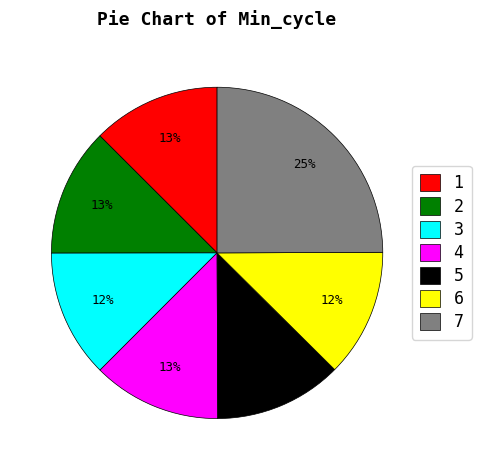

Which category has the biggest portion of the pie?

7